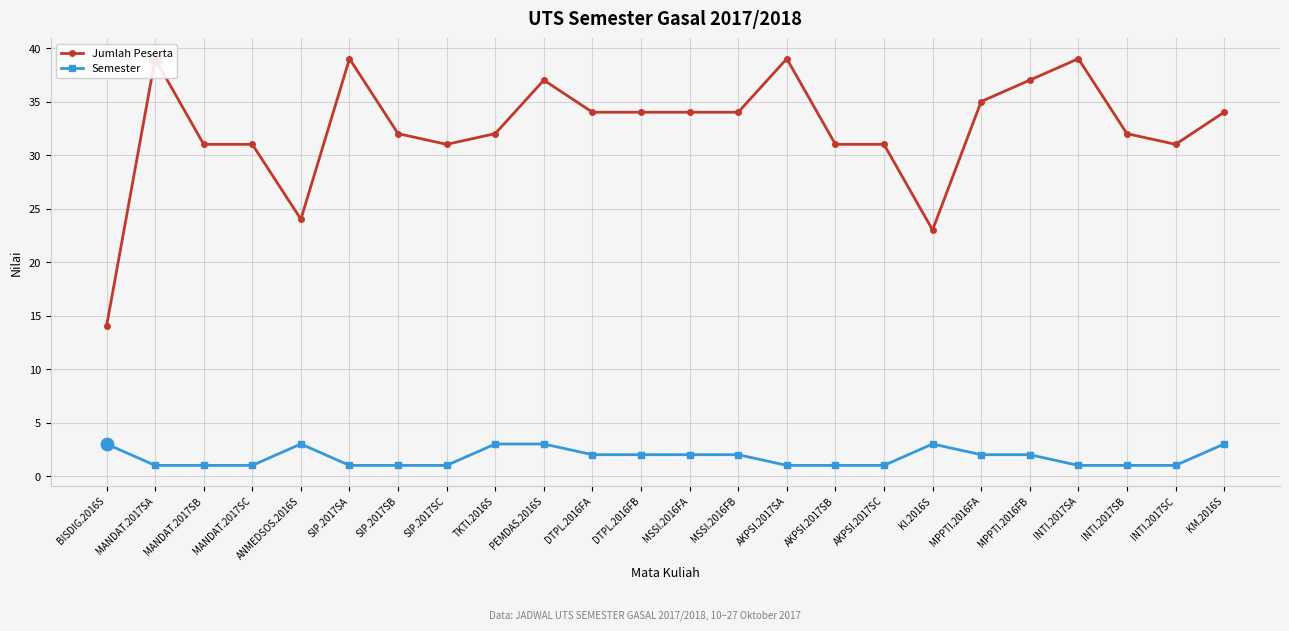

What is the total value across all series at SIP.2017SB?

33